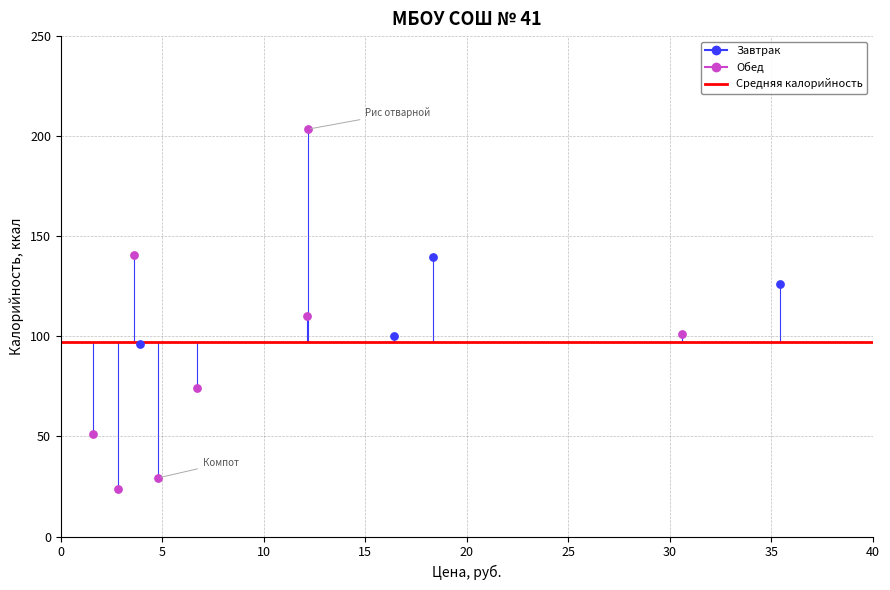

Which series has the largest Y range (max minus min)?

Обед